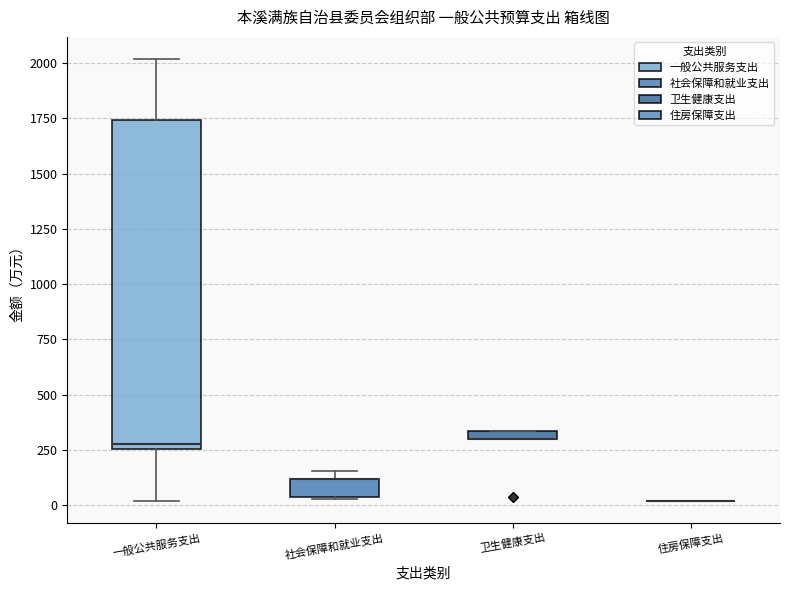

Comparing the boxes themselves (not the whiskers), which one is the tallest?

一般公共服务支出